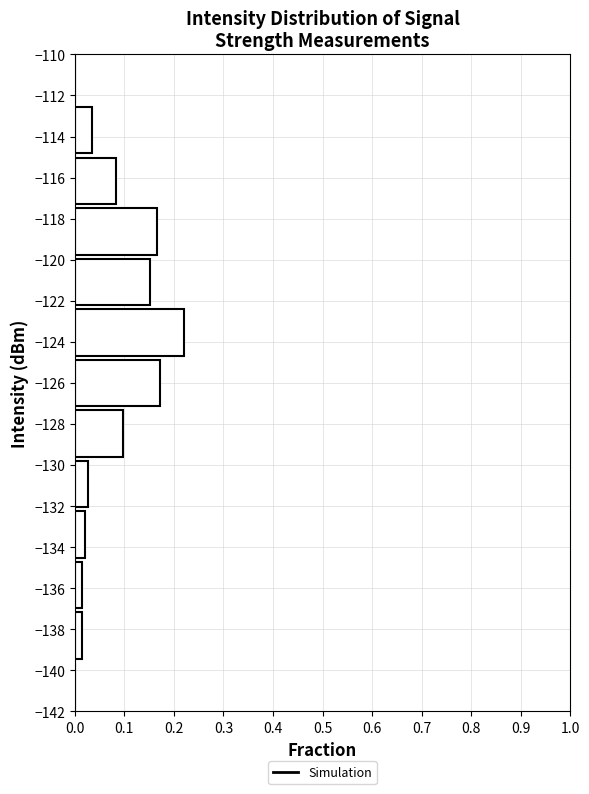

Over which range of the y-axis is the bar longest?

-124.8 to -122.4